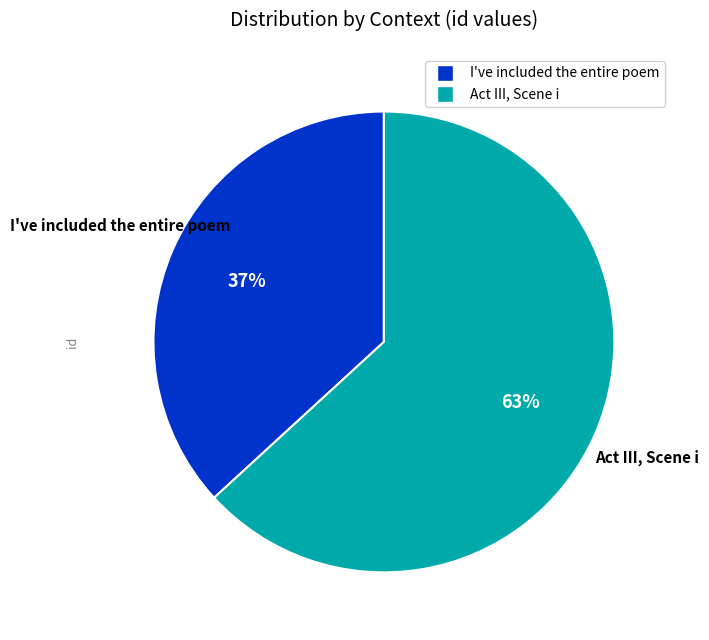

Combined, do I've included the entire poem and Act III, Scene i account for over 50%?

Yes